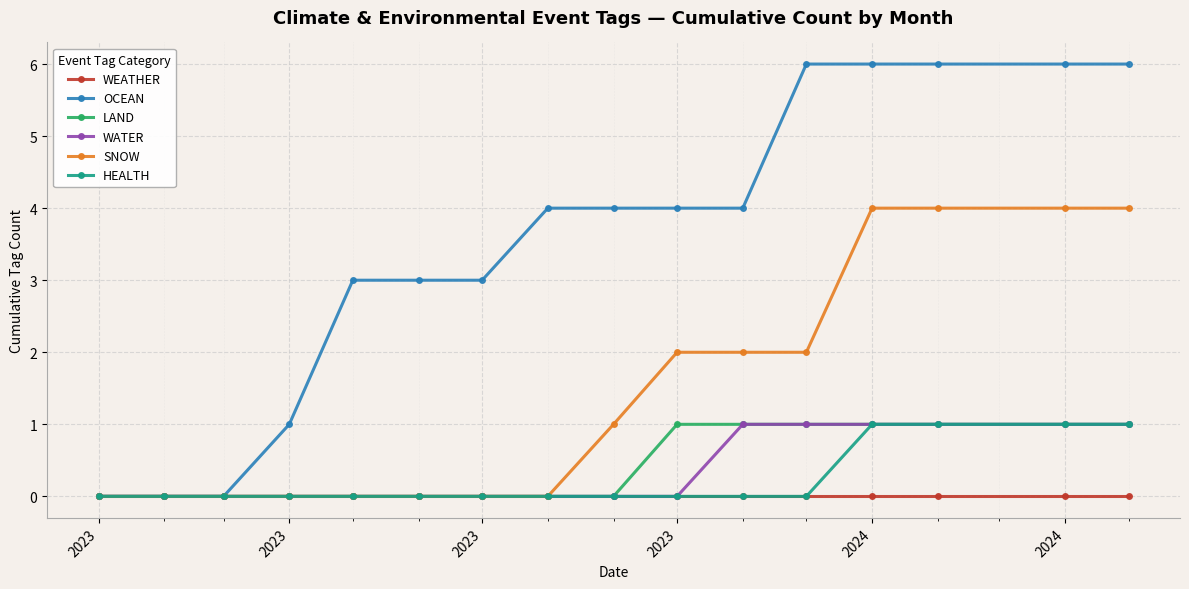

At how many categories does at least one series exceed 5?

5